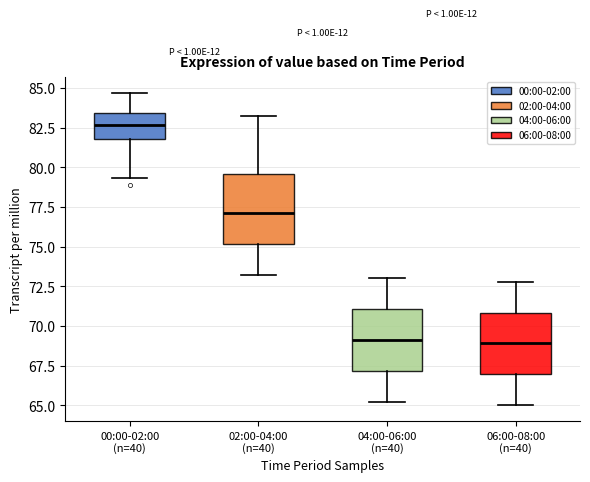

Reading left to right, transcribe this box plot: for each box, give where its median line is, the range the box spans, and where its two whiskers end, as read against the y-axis. The values are not printed on the chart, so give them approximately, as read against the axis.

00:00-02:00 (n=40): median 82.5, box 82.0 to 83.5, whiskers 79.5 to 84.5
02:00-04:00 (n=40): median 77.0, box 75.0 to 79.5, whiskers 73.0 to 83.0
04:00-06:00 (n=40): median 69.0, box 67.0 to 71.0, whiskers 65.0 to 73.0
06:00-08:00 (n=40): median 69.0, box 67.0 to 71.0, whiskers 65.0 to 73.0